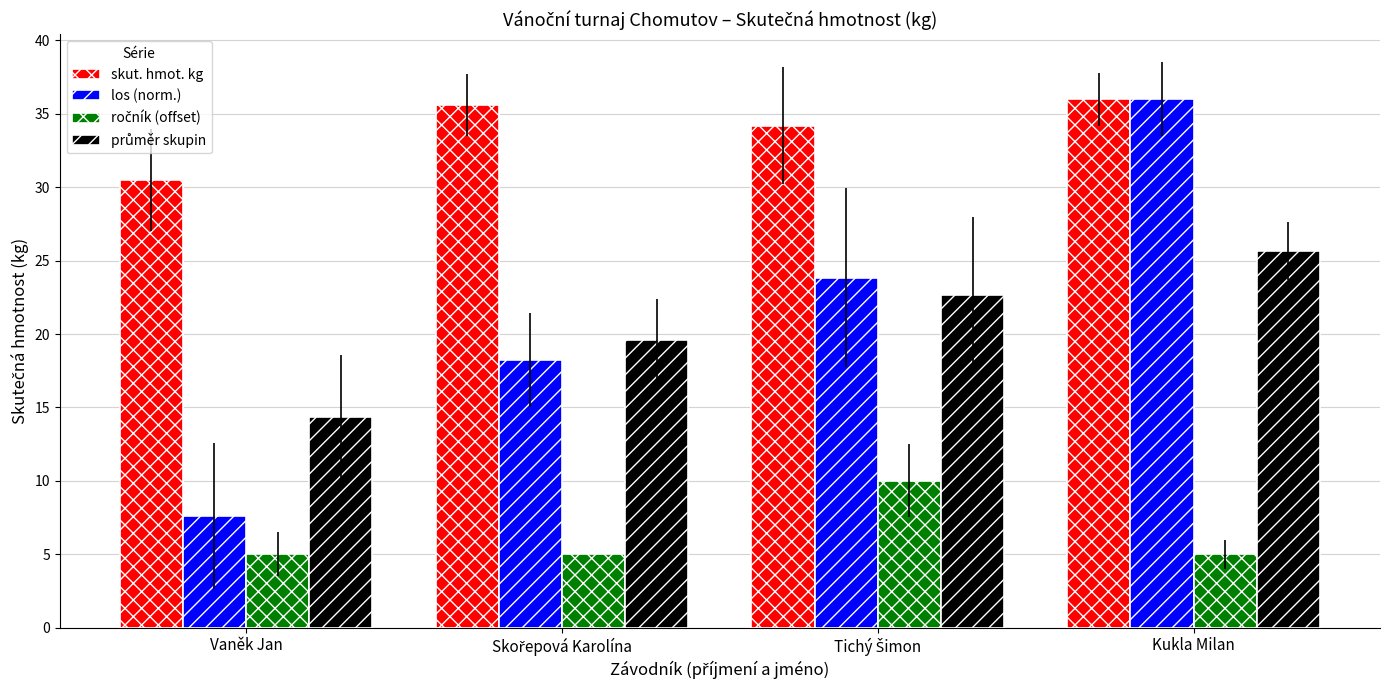

At how many categories does at least one series exceed 13?

4